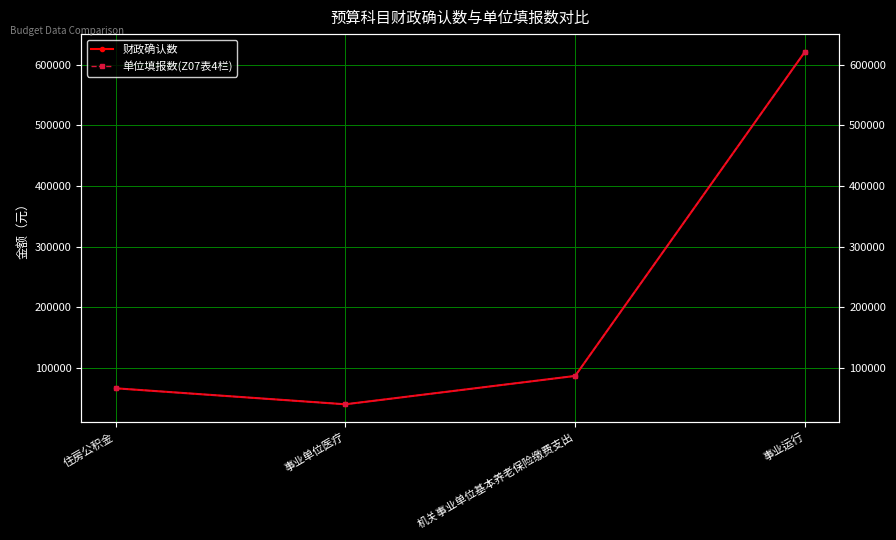

What are all the series names shown in the legend?

财政确认数, 单位填报数(Z07表4栏)